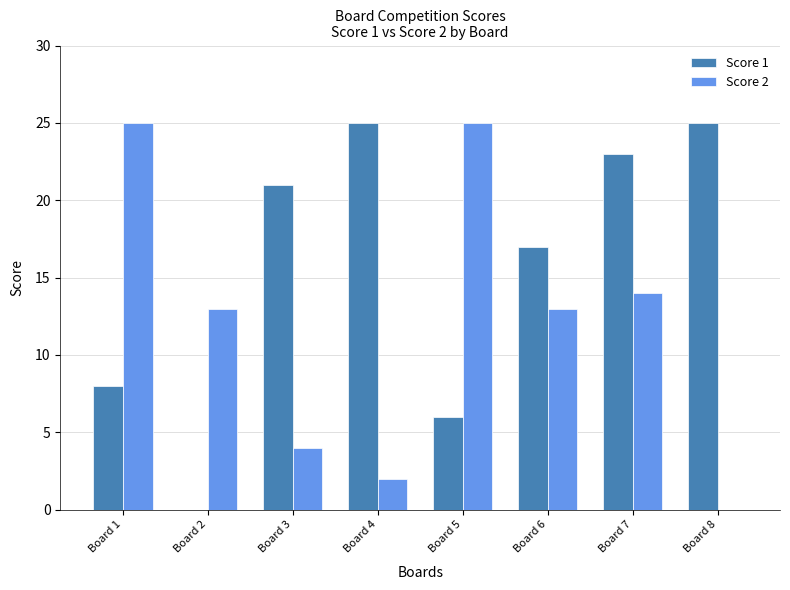

Between Board 3 and Board 5, which series saw the biggest shift?

Score 2